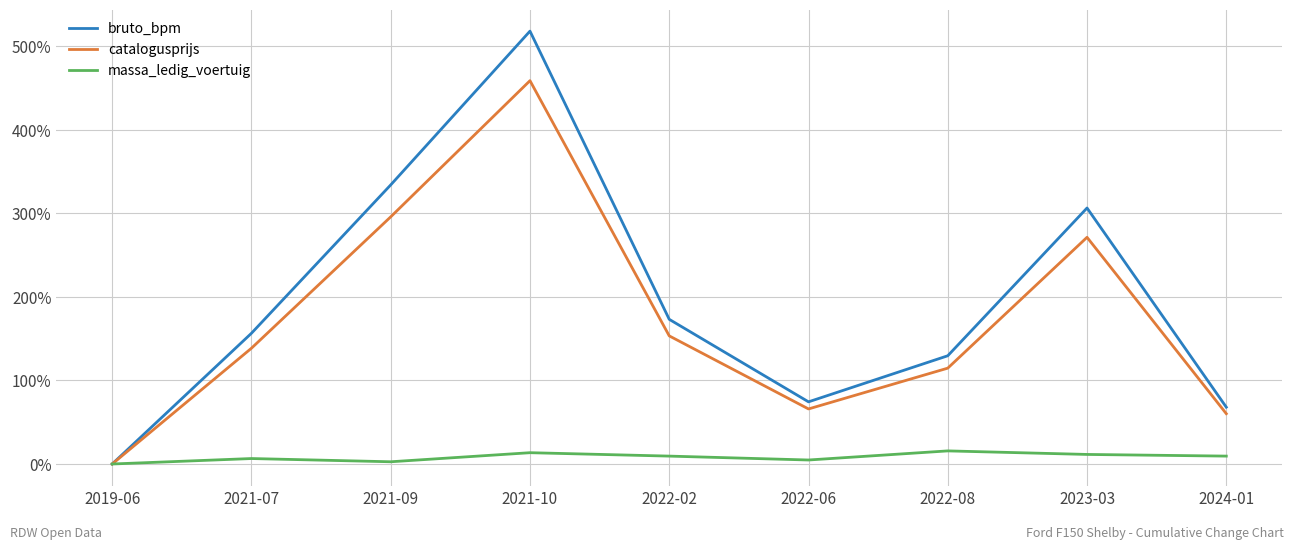

True or false: bruto_bpm has more than 0 interior local peaks.

True